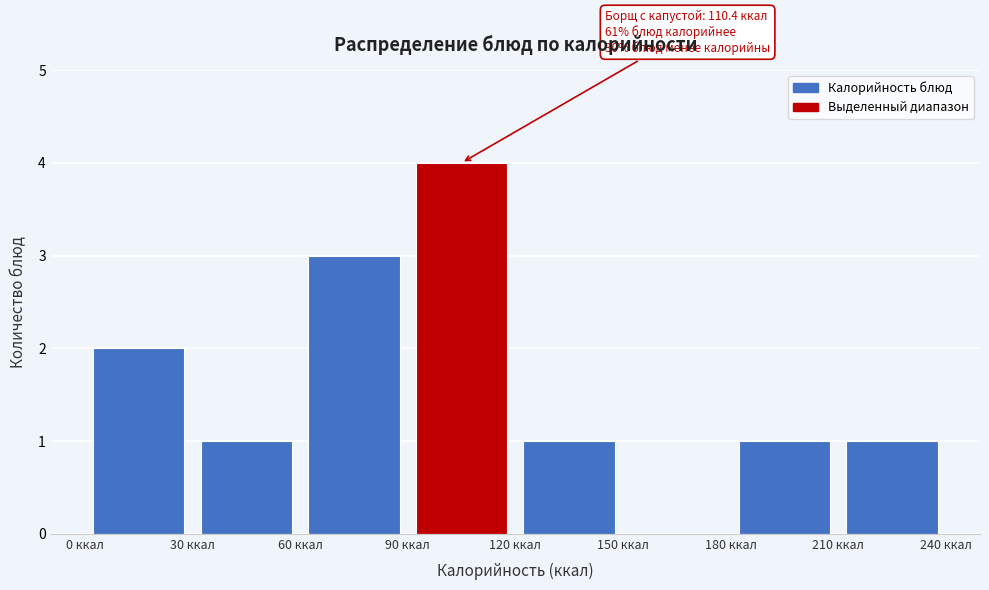

Which range on the x-axis has the tallest bar?

90 to 120